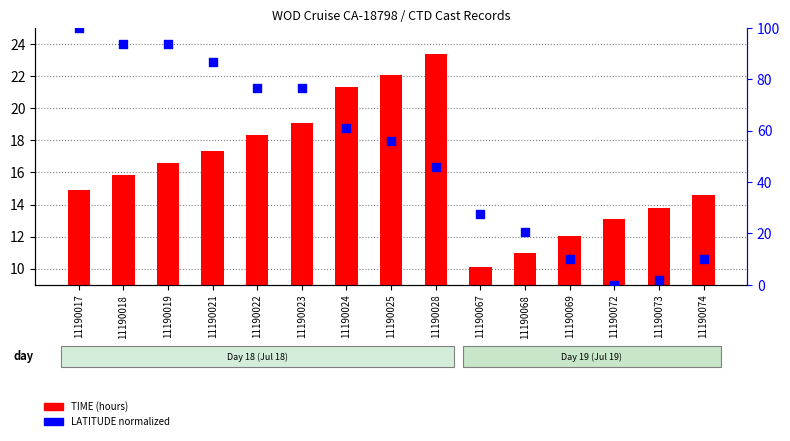

What is the total value across all series at 11190017?

114.9